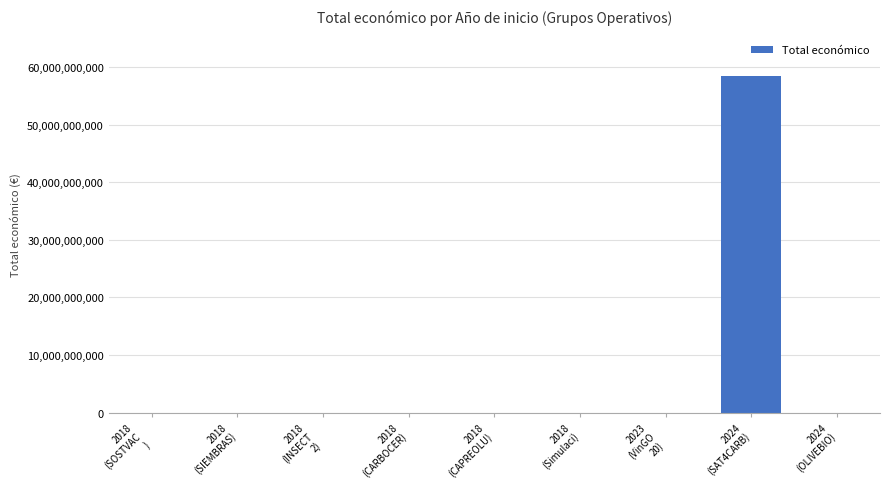

The chart shows a value of 4902645 at 2018
(CAPREOLU). True or false?

True